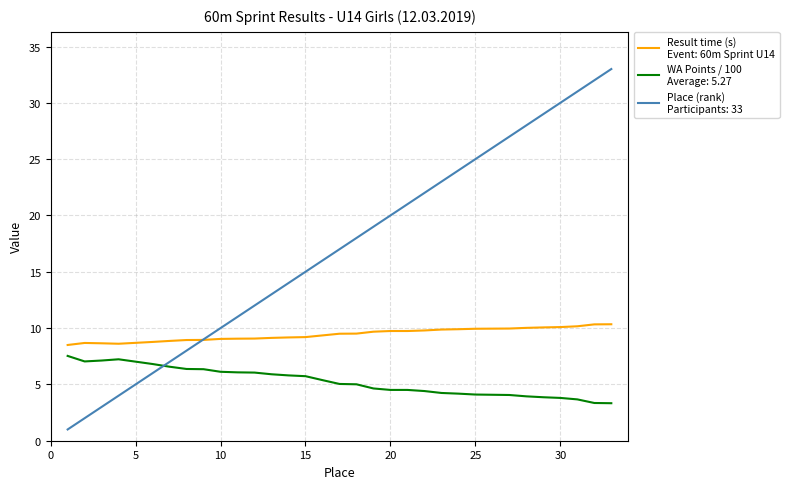

What is the minimum value shown in the chart?

1.0